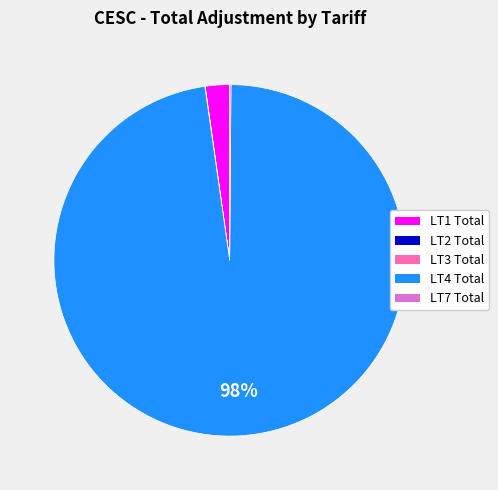

What percentage is the LT1 Total slice, to the nearest percent?

2%